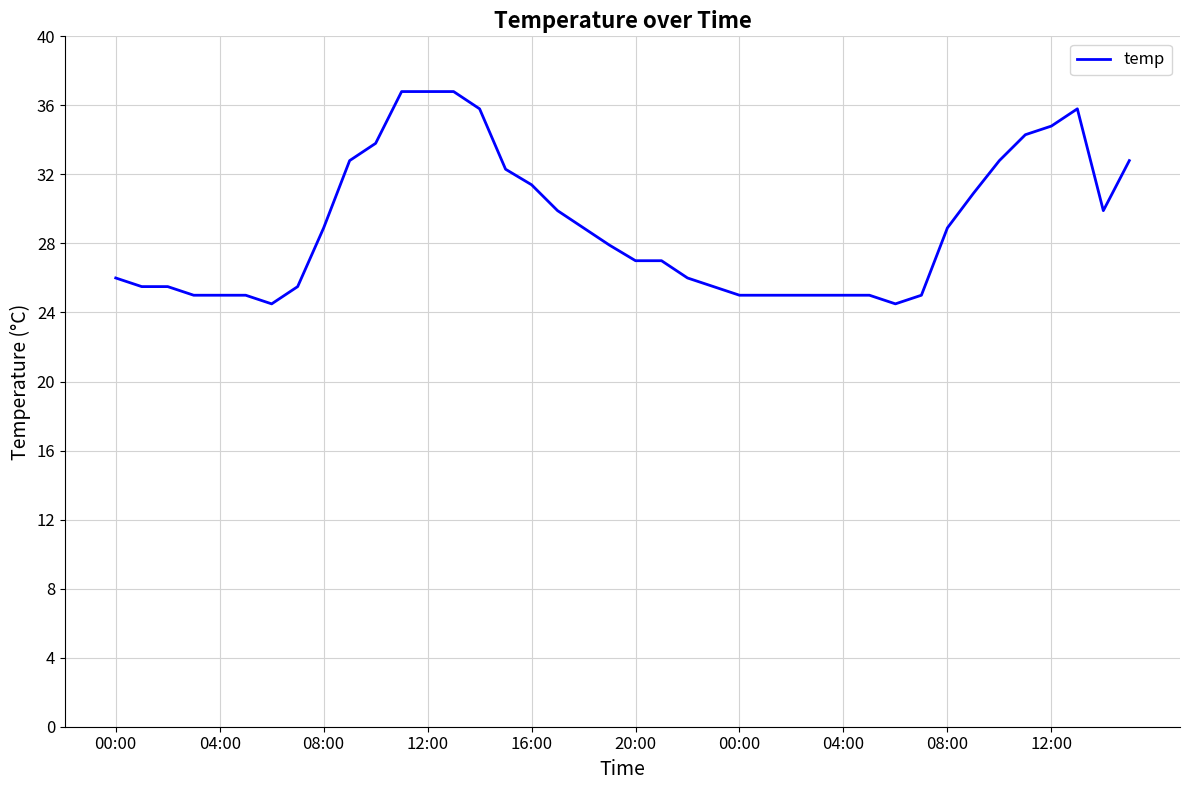

What is the minimum value shown in the chart?

24.5